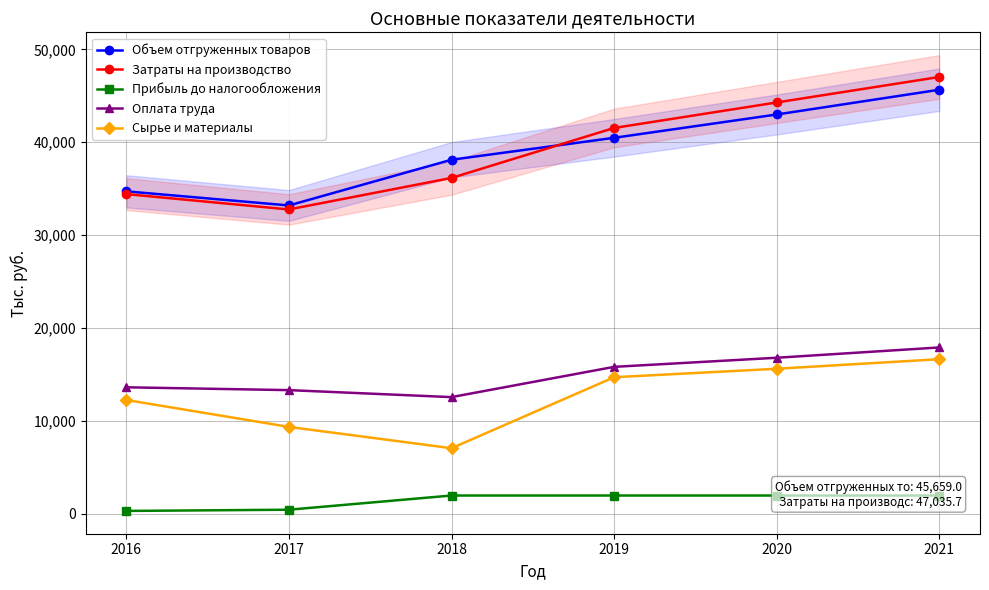

Where does the Затраты на производство series first go above 41543?

2019